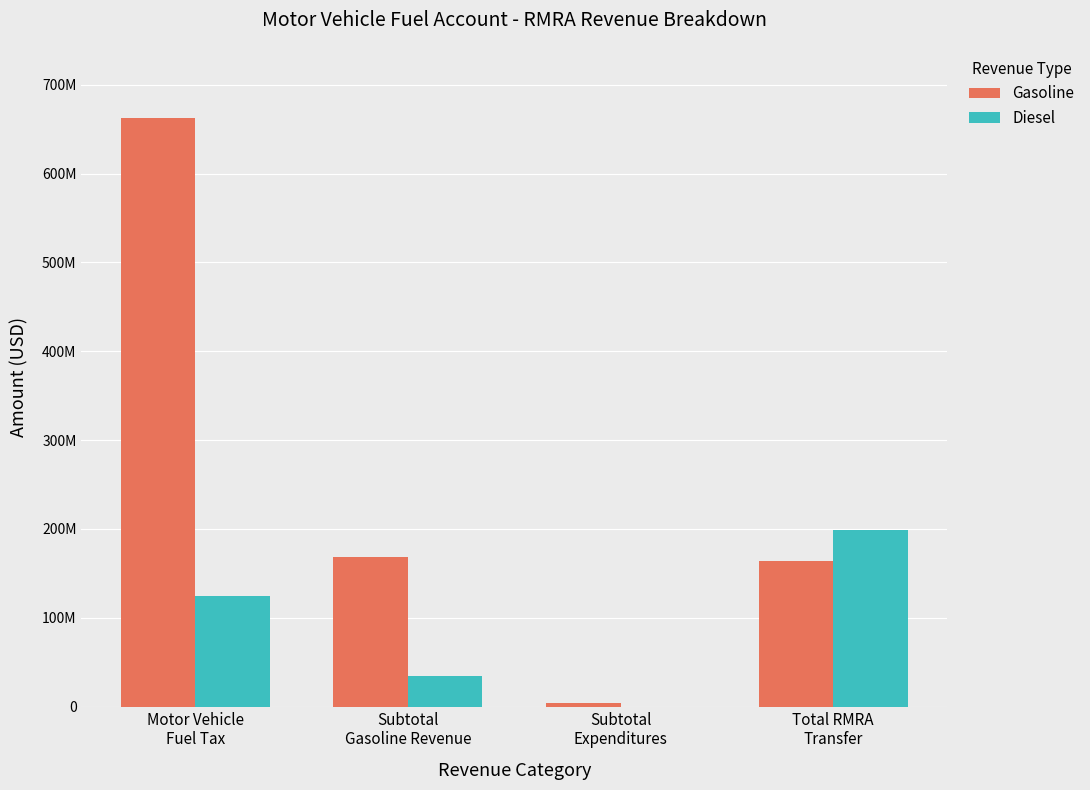

At which label does Diesel first exceed 124715372?

Motor Vehicle
Fuel Tax